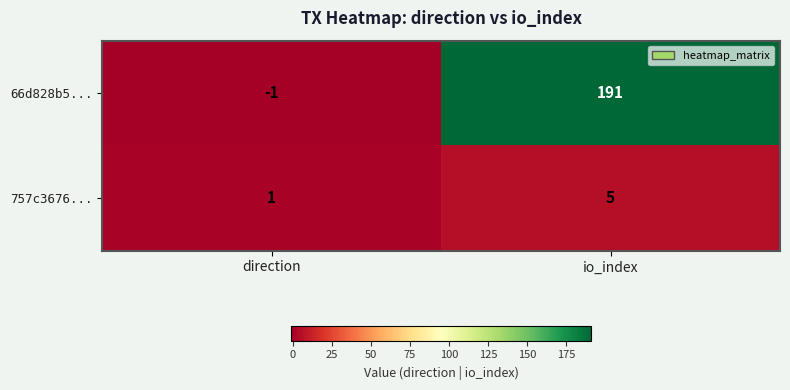

The value of 757c3676... at direction is 1. True or false?

True